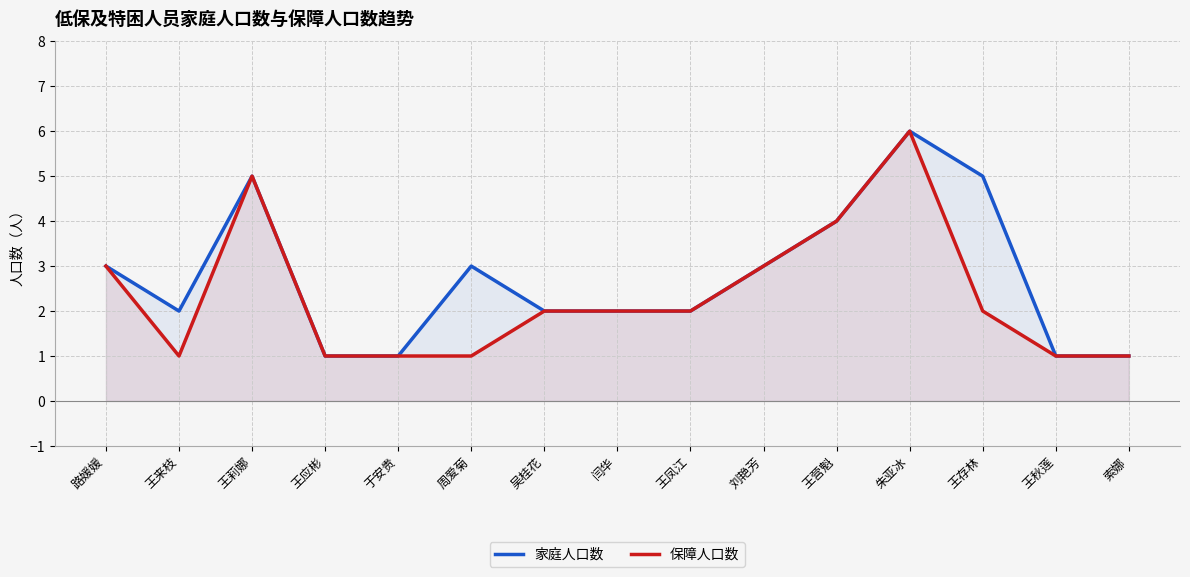

Reading left to right, what are all the values shown in this chart?

家庭人口数: 路媛媛=3	王来枝=2	王莉娜=5	王应彬=1	于安贵=1	周爱菊=3	吴桂花=2	闫华=2	王凤江=2	刘艳芳=3	王营魁=4	朱亚冰=6	王存林=5	王秋莲=1	索娜=1
保障人口数: 路媛媛=3	王来枝=1	王莉娜=5	王应彬=1	于安贵=1	周爱菊=1	吴桂花=2	闫华=2	王凤江=2	刘艳芳=3	王营魁=4	朱亚冰=6	王存林=2	王秋莲=1	索娜=1